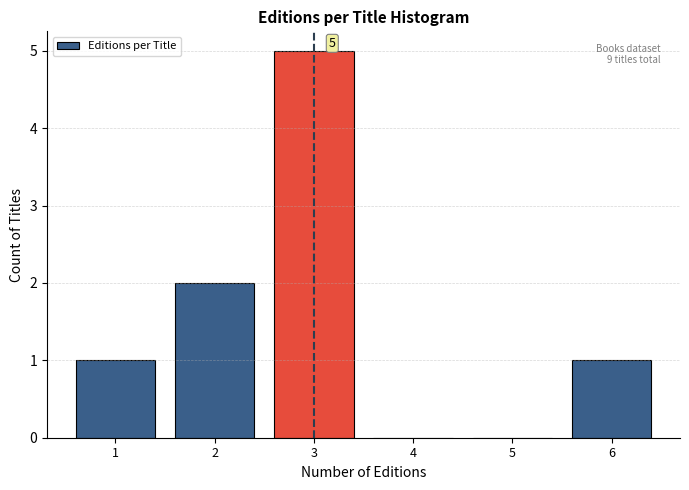

Which range on the x-axis has the tallest bar?

2.5 to 3.5